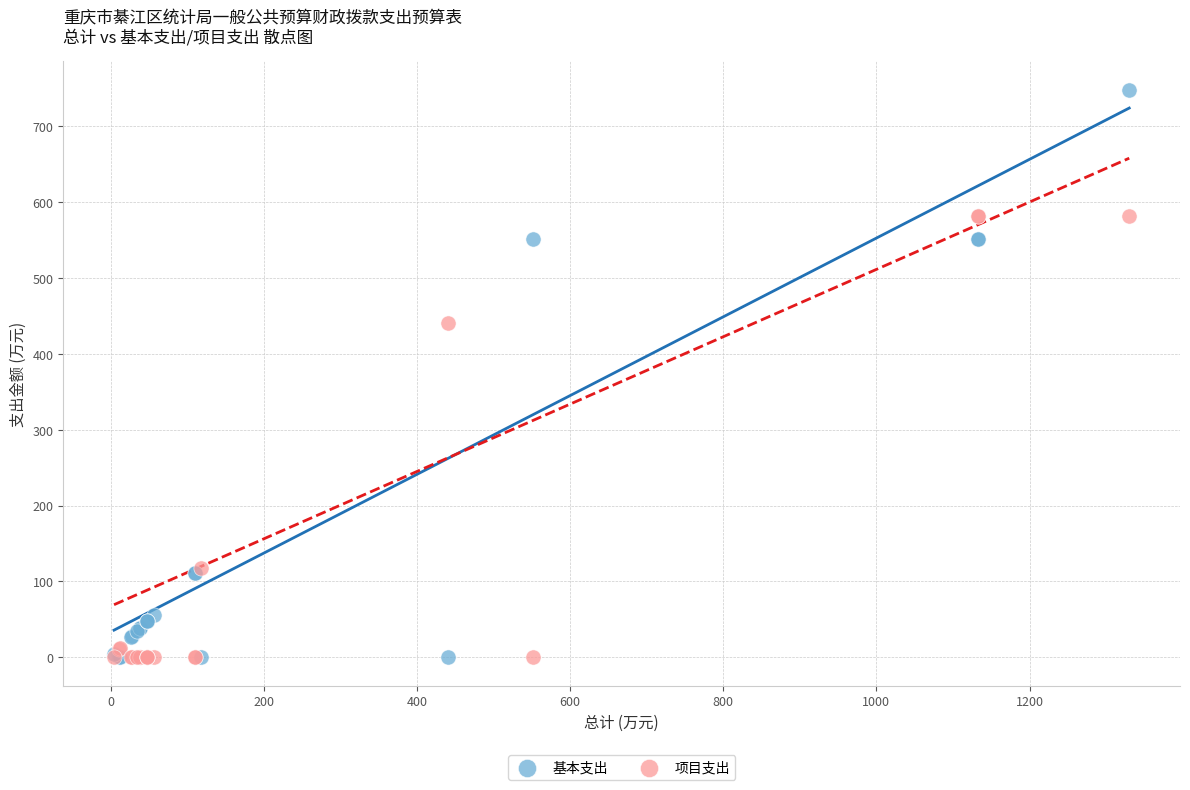

In the 项目支出 series, what Y value is closest to 290?

440.9